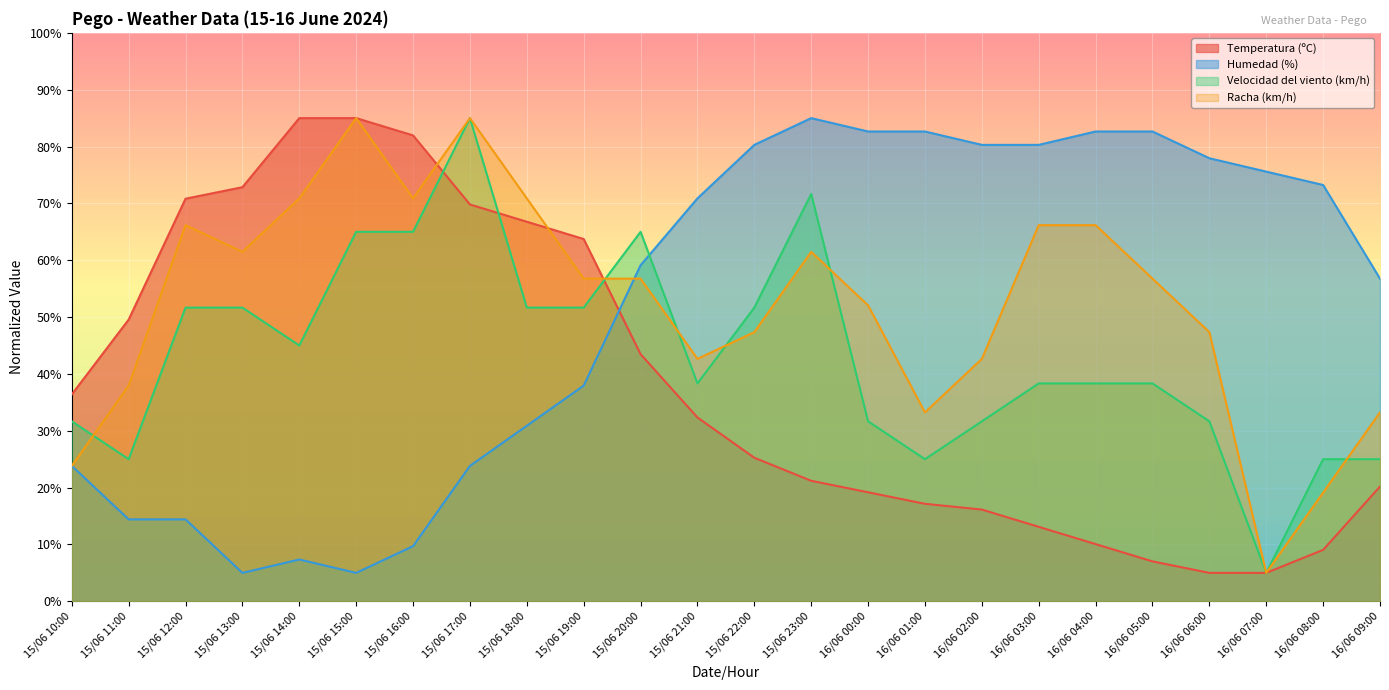

Where do Humedad (%) and Temperatura (ºC) first cross each other?

15/06 19:00 and 15/06 20:00